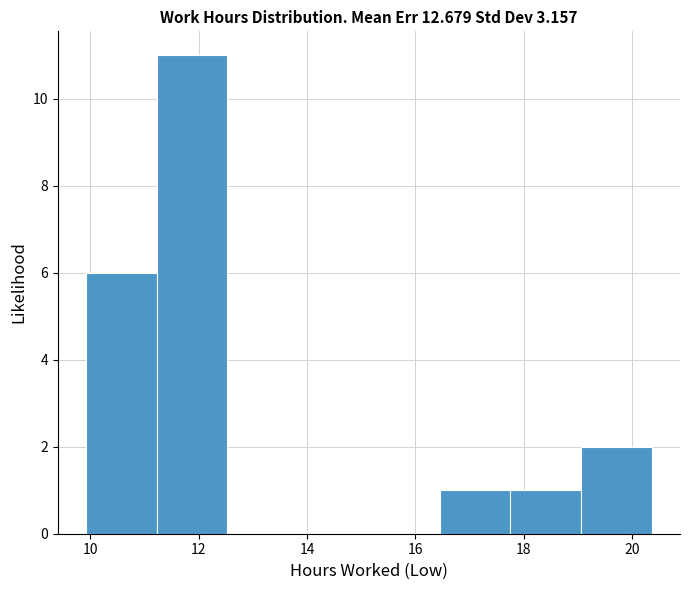

Reading left to right, list every bar in this chart as the range it spans on the x-axis followed by its height. Neither the bar edges nor the heights are printed on the chart, so give them approximately, as read against the axes.

10.0 to 11.2: 6
11.2 to 12.6: 11
12.6 to 13.8: 0
13.8 to 15.2: 0
15.2 to 16.4: 0
16.4 to 17.8: 1
17.8 to 19.0: 1
19.0 to 20.4: 2